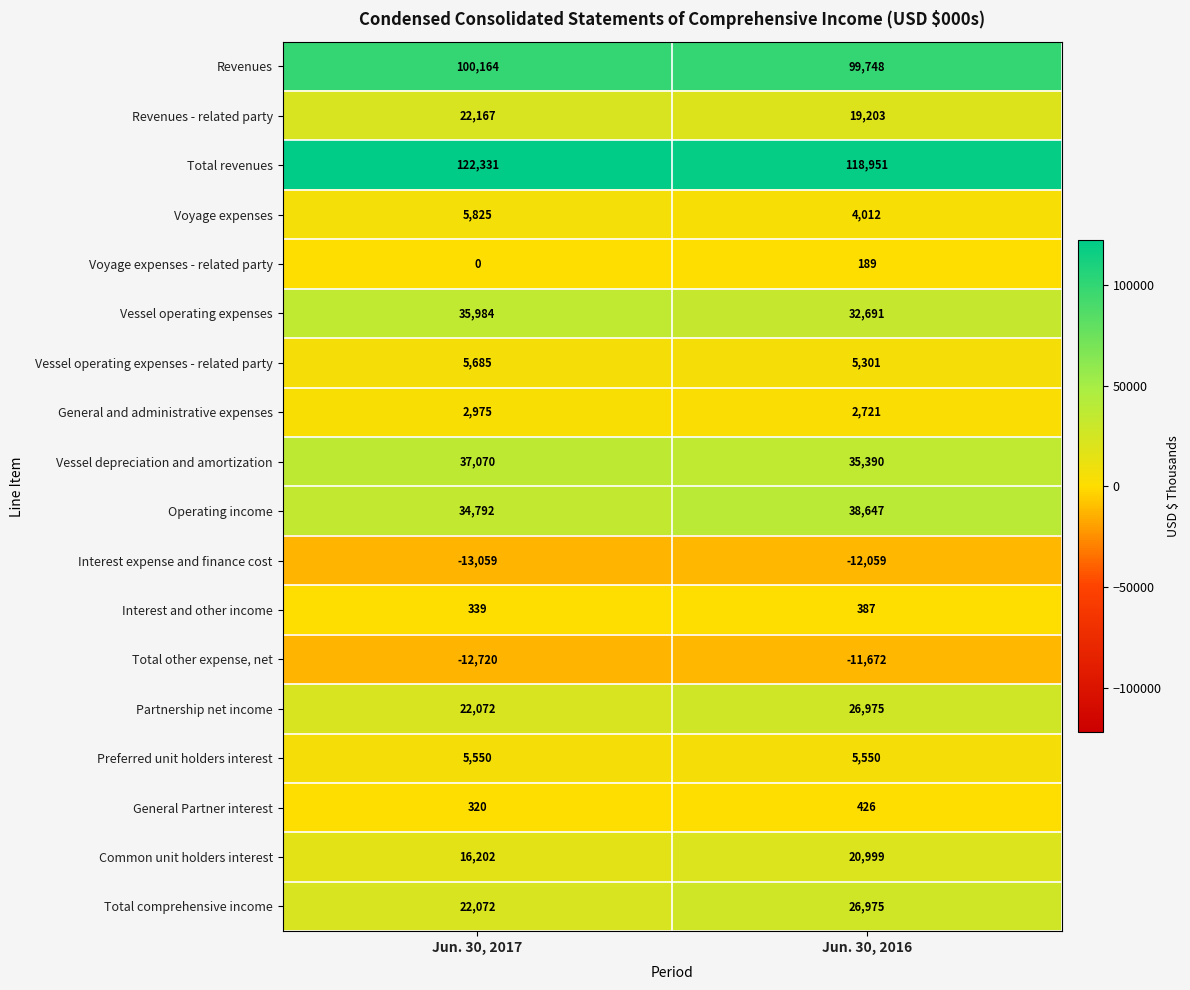

What is the difference between the maximum and minimum values in the General Partner interest series?

106